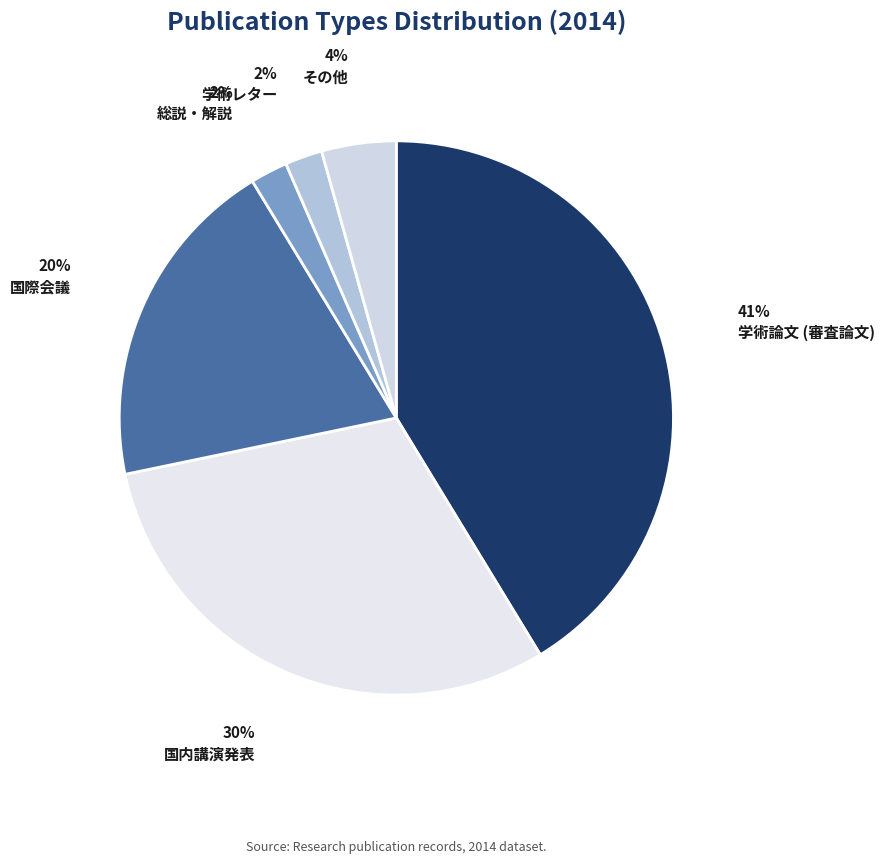

True or false: 国際会議 accounts for 20% of the total.

True